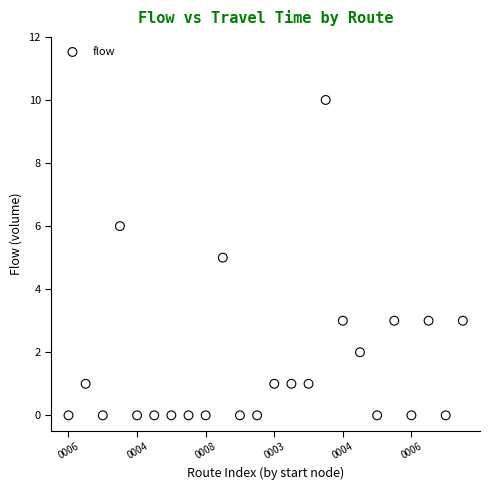

What is the range of Y values (max minus min)?

10